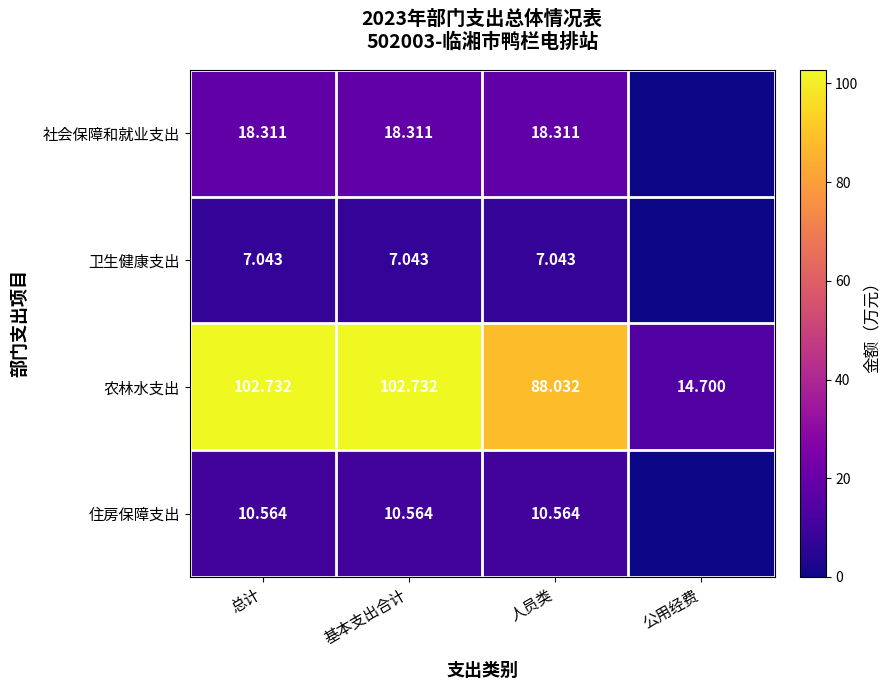

Rank the series at 人员类 from lowest to highest value.

卫生健康支出, 住房保障支出, 社会保障和就业支出, 农林水支出